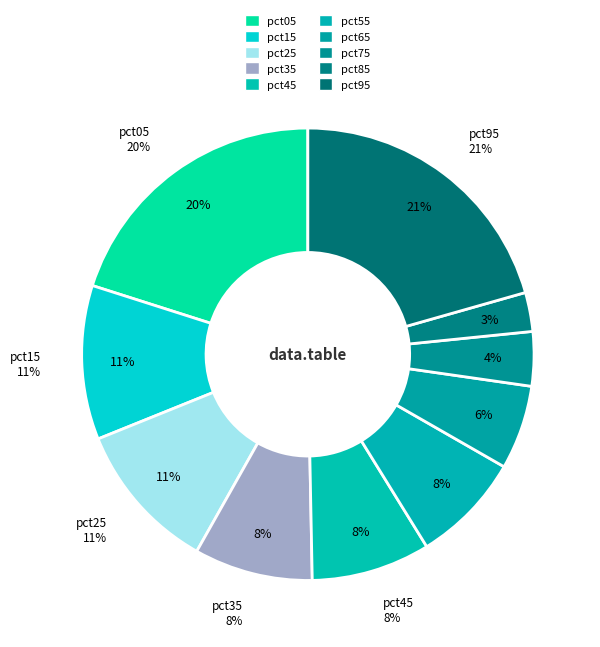

What percentage is the pct85 slice, to the nearest percent?

3%